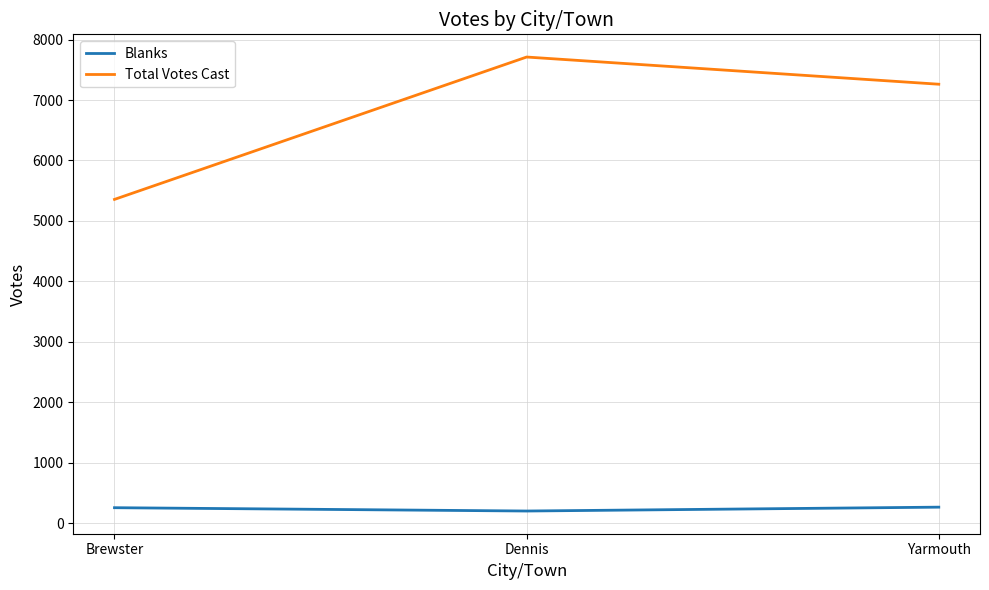

Is this an area chart (filled region under the line)?

No